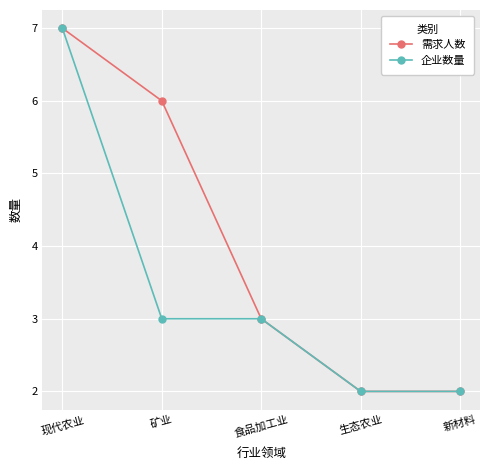

Between 矿业 and 新材料, which series saw the biggest shift?

需求人数